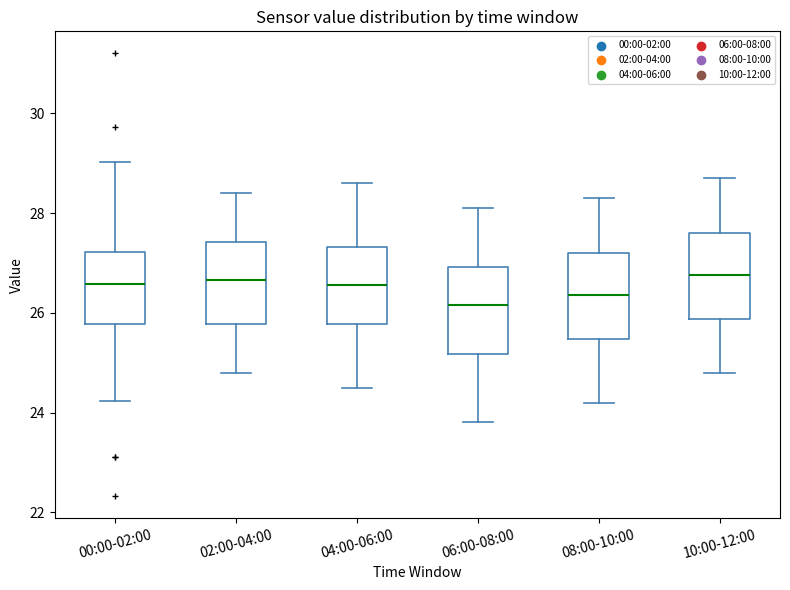

Where does the lower whisker of the box for 00:00-02:00 end on the y-axis? The values are not printed on the chart, so give them approximately, as read against the axis.

24.2